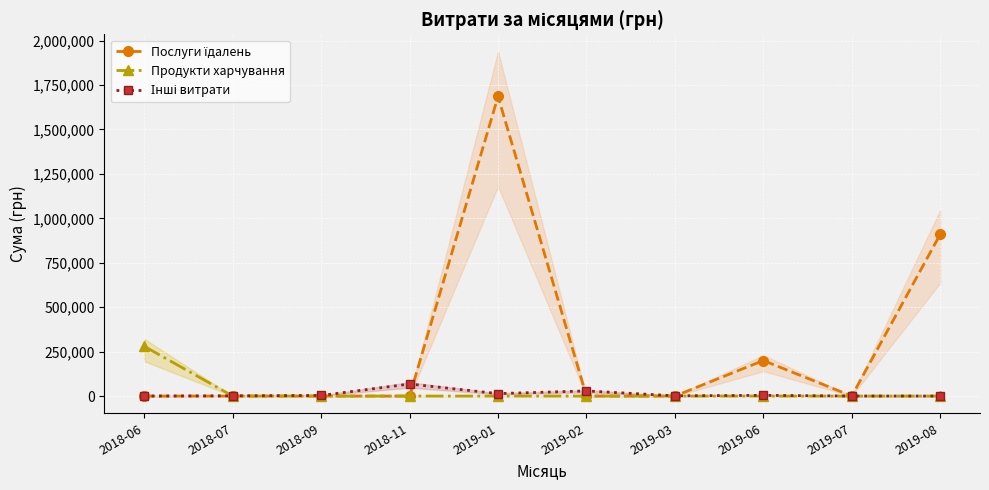

At 2019-03, list the series in order from smallest to largest.

Послуги їдалень, Продукти харчування, Інші витрати